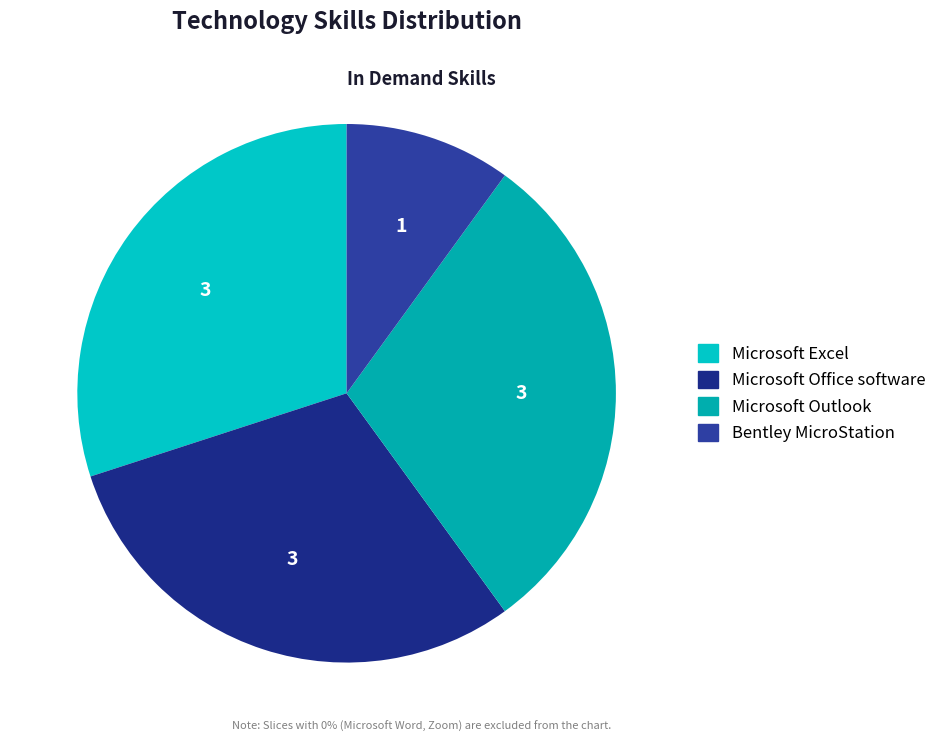

Count the number of slices in the pie.

4